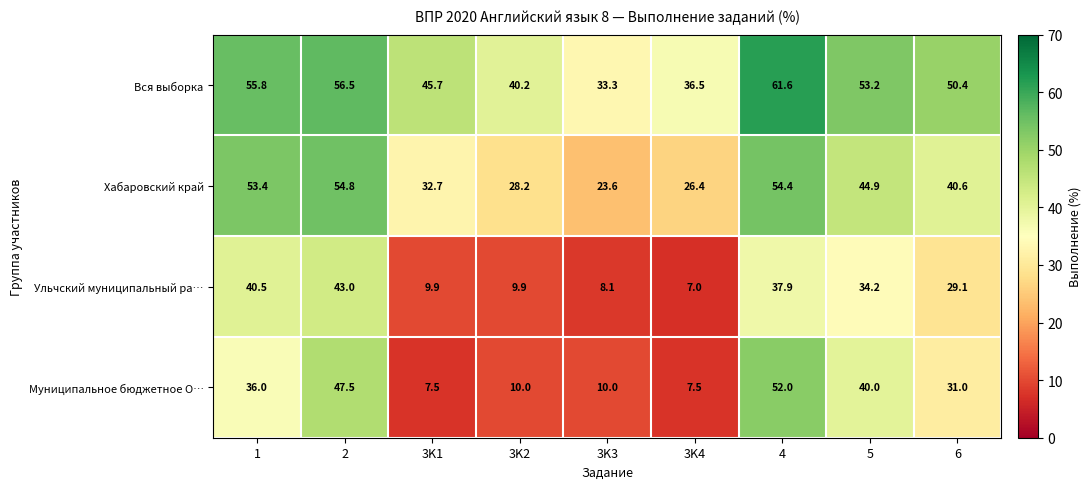

Rank the series by their maximum value, from highest to lowest.

Вся выборка, Хабаровский край, Муниципальное бюджетное О…, Ульчский муниципальный ра…